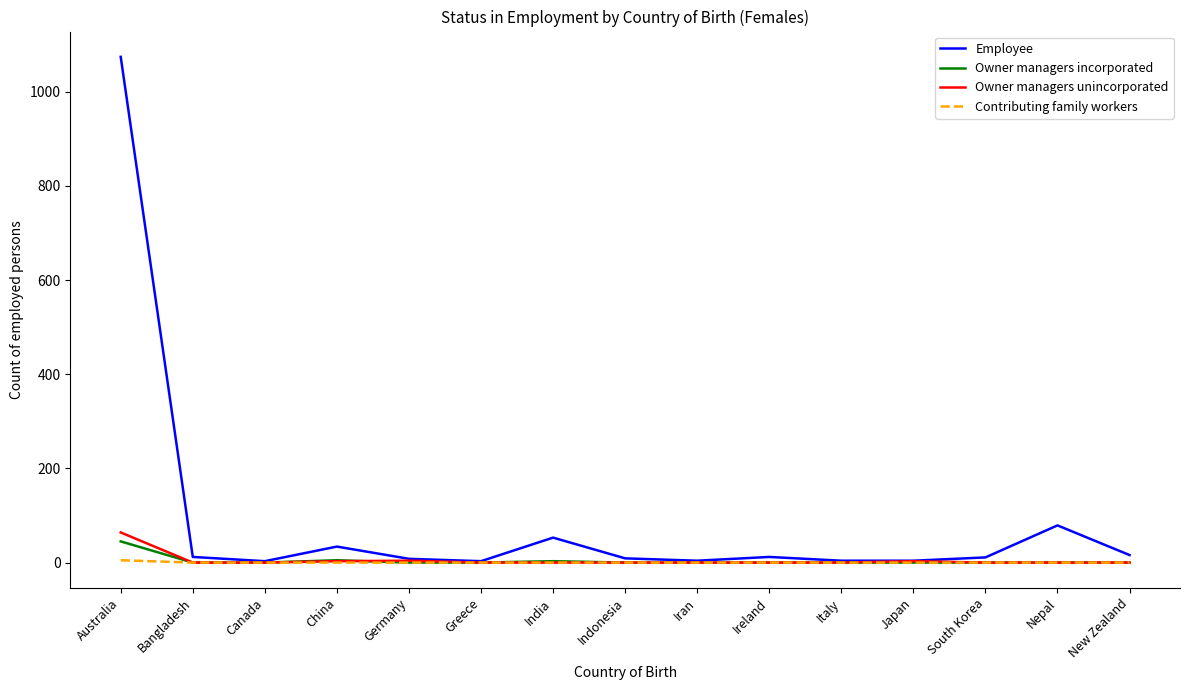

Which category has the highest value in the Owner managers incorporated series?

Australia